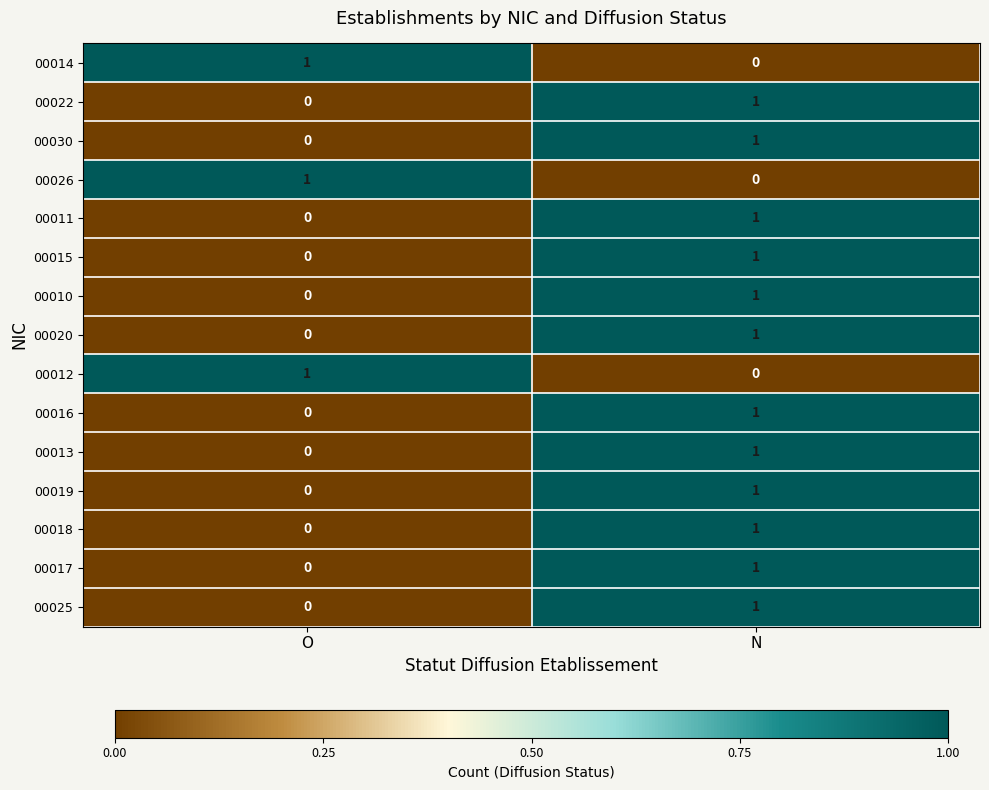

What is the total value across all series at O?

3